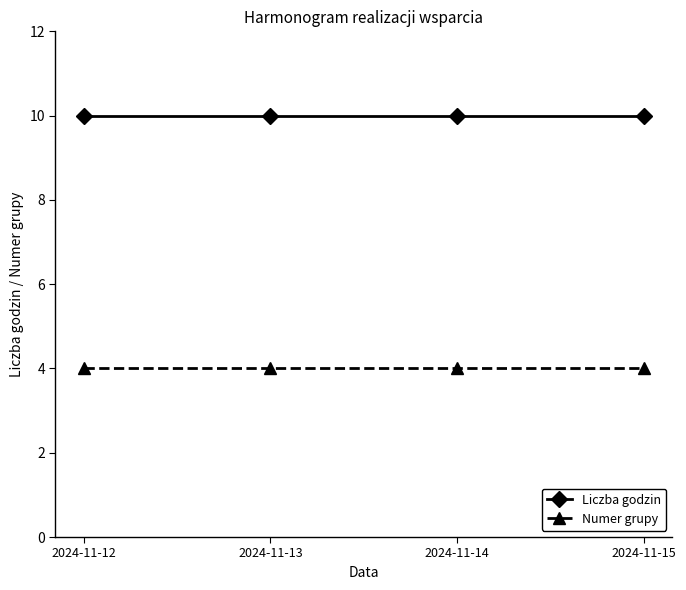

True or false: Liczba godzin has a value of 10 at 2024-11-12.

True